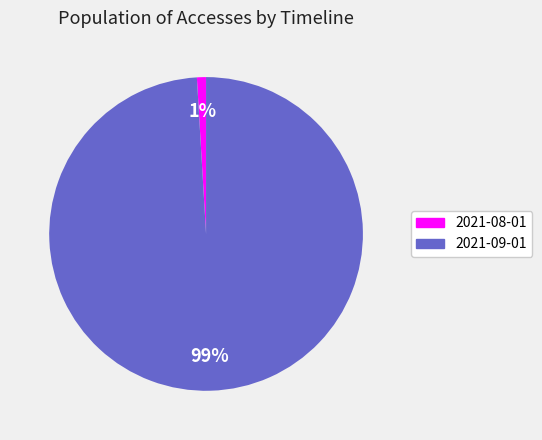

What is the majority slice?

2021-09-01